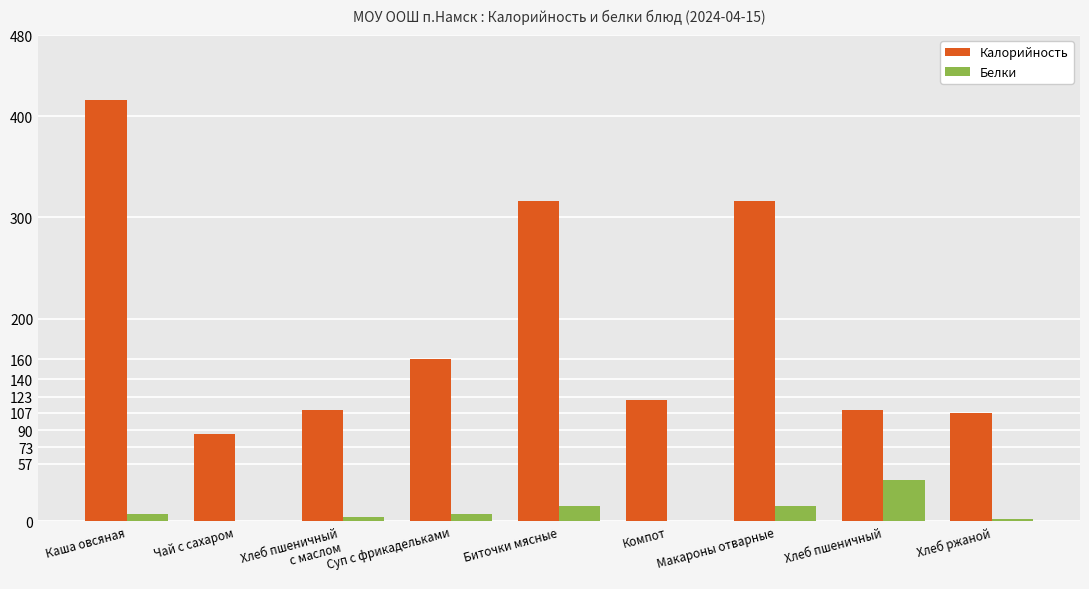

What is the greatest value displayed?

416.3